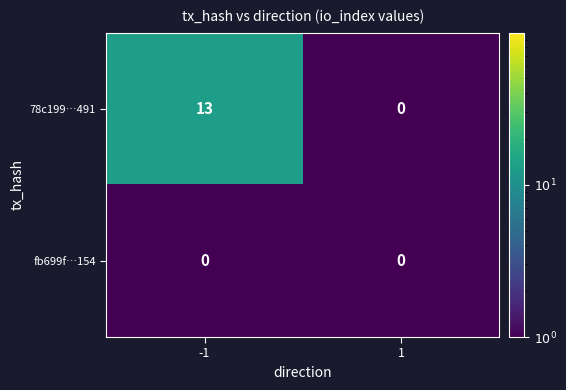

The 78c199…491 series shows 13 at -1. True or false?

True